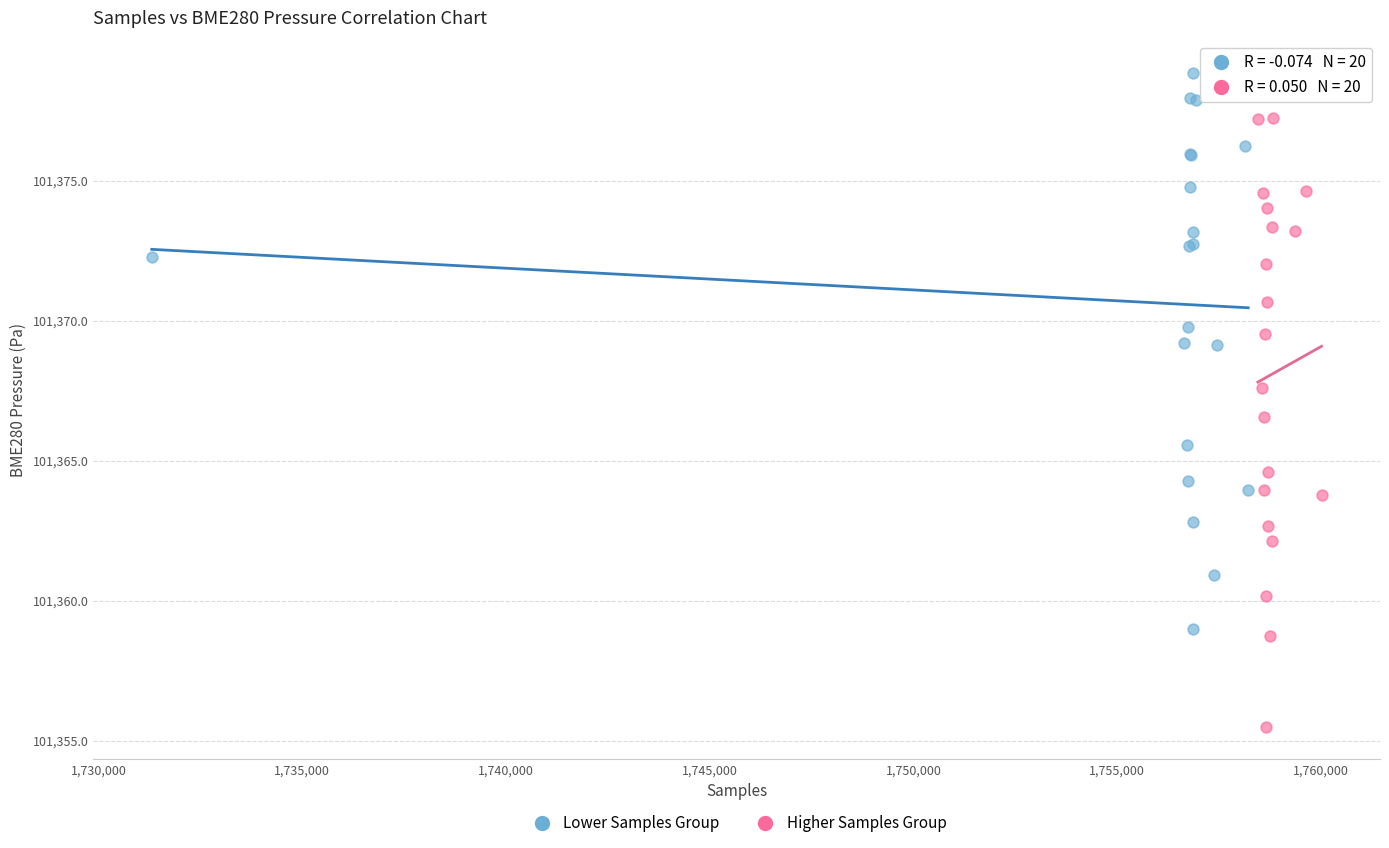

Which series reaches the maximum Y coordinate?

Lower Samples Group